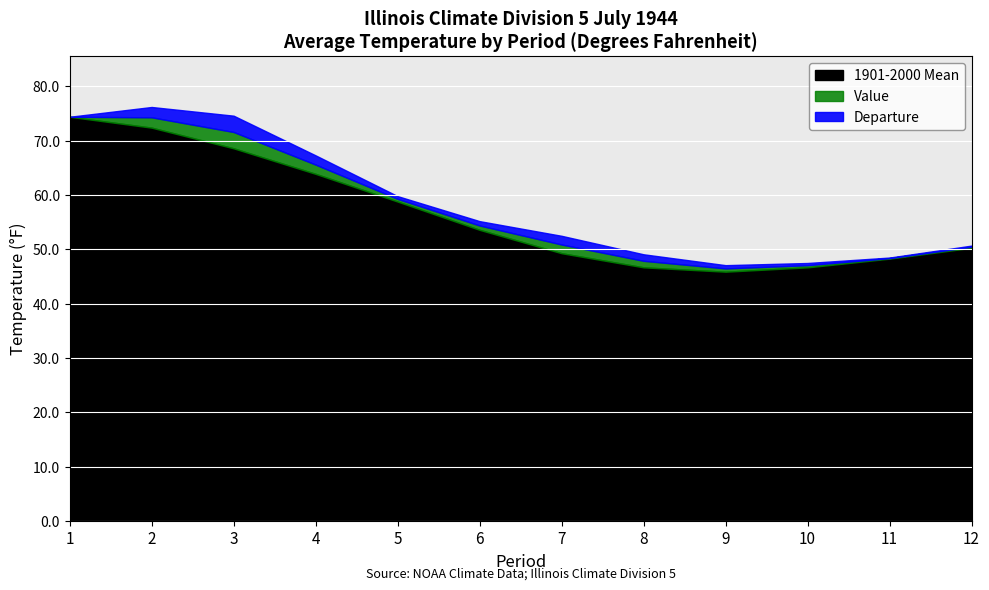

True or false: 1901-2000 Mean and Value cross at least once.

False